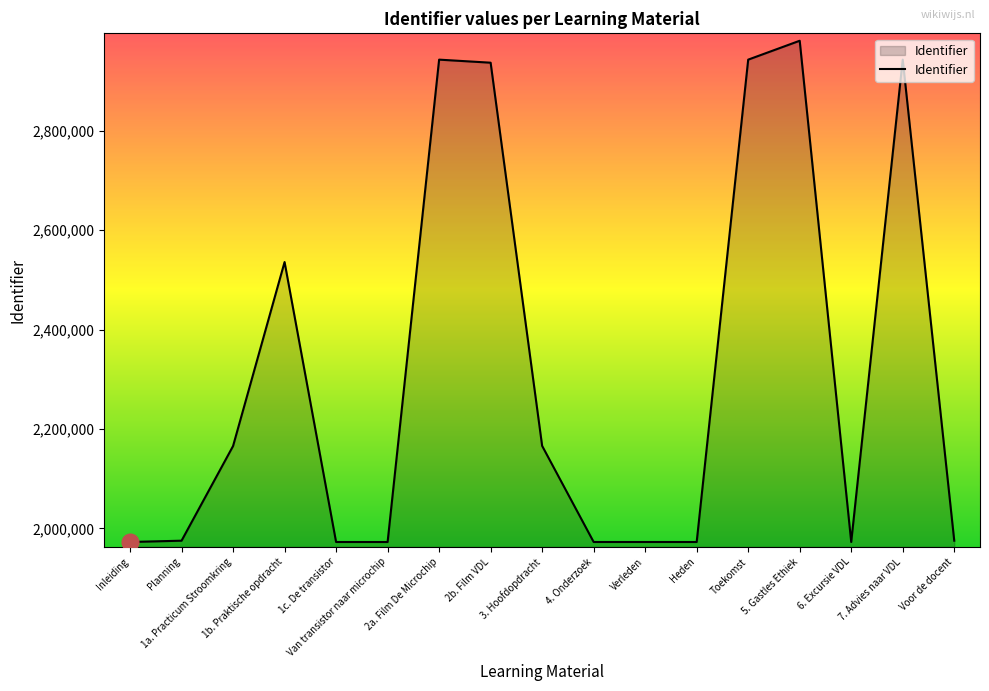

What is the greatest value displayed?

2981203